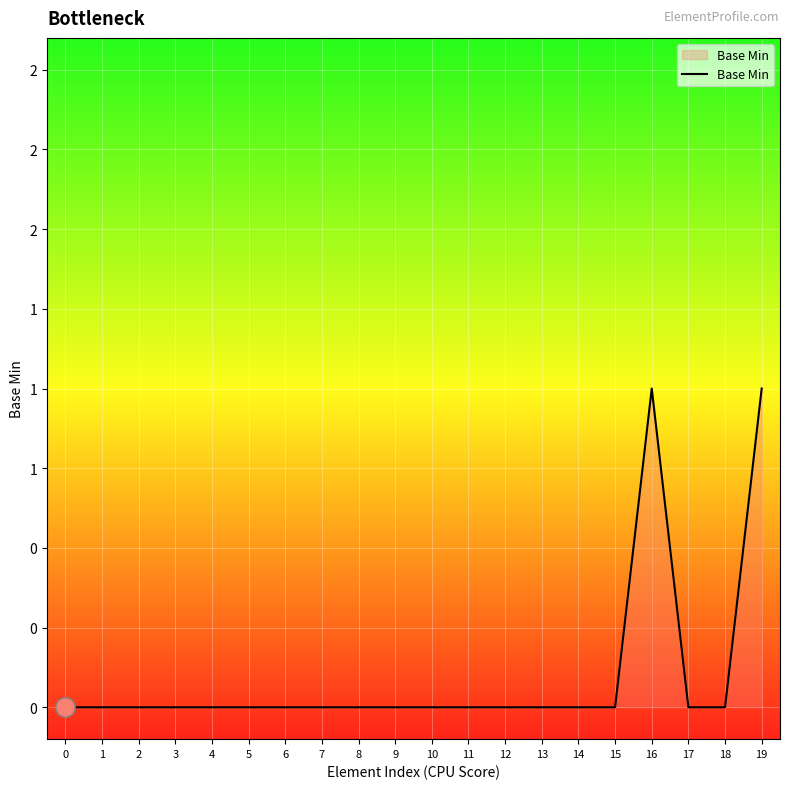

Count the values in the range 0 to 1.

20